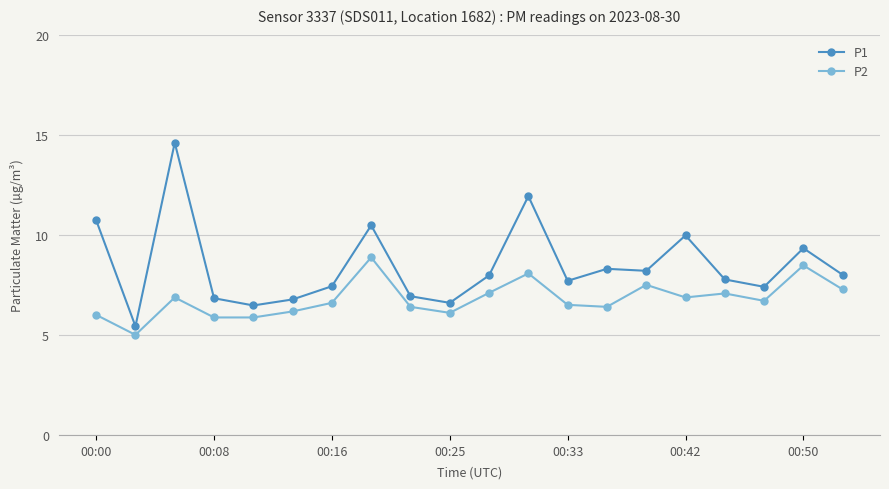

True or false: P2 and P1 intersect in this chart.

False